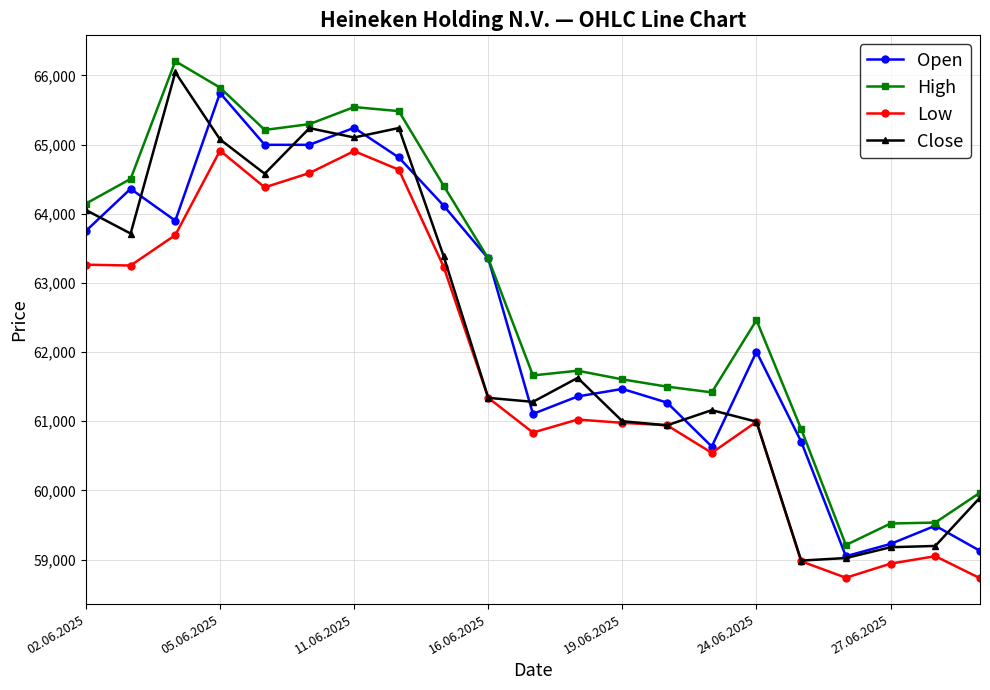

What is the value of the Close point at the 16th from the left?

60994